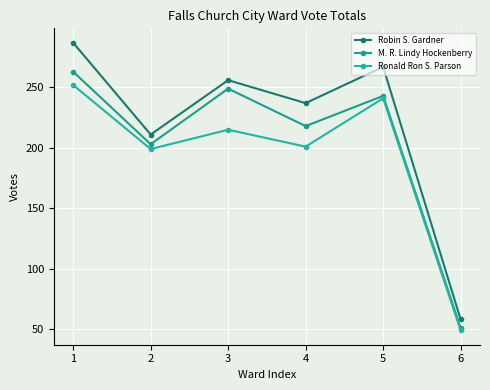

What is the smallest value displayed?

49